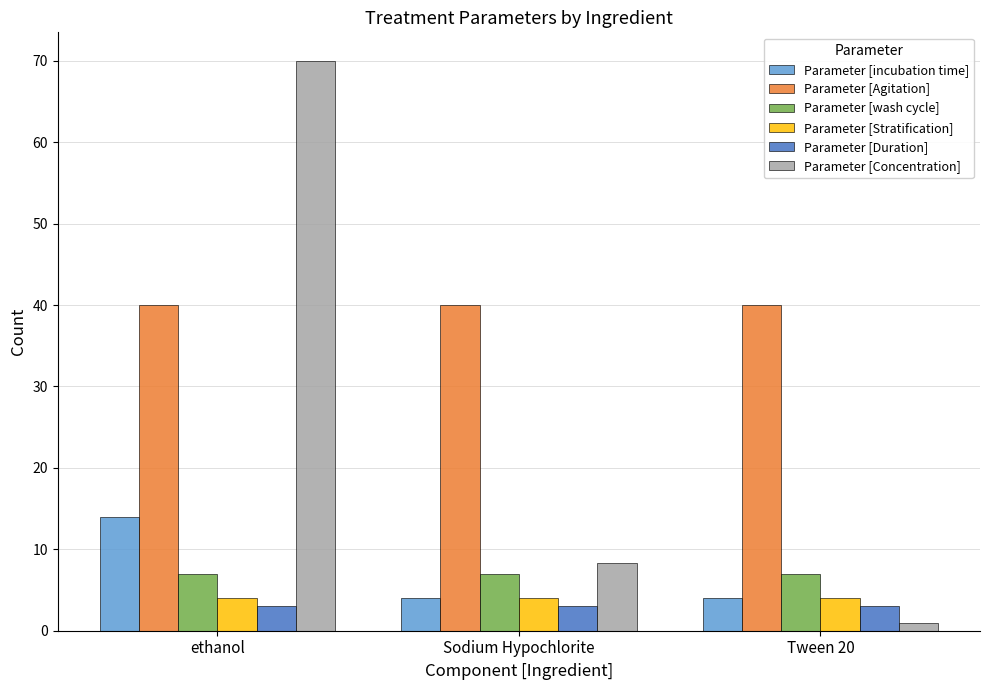

Which series has the largest total across all categories?

Parameter [Agitation]